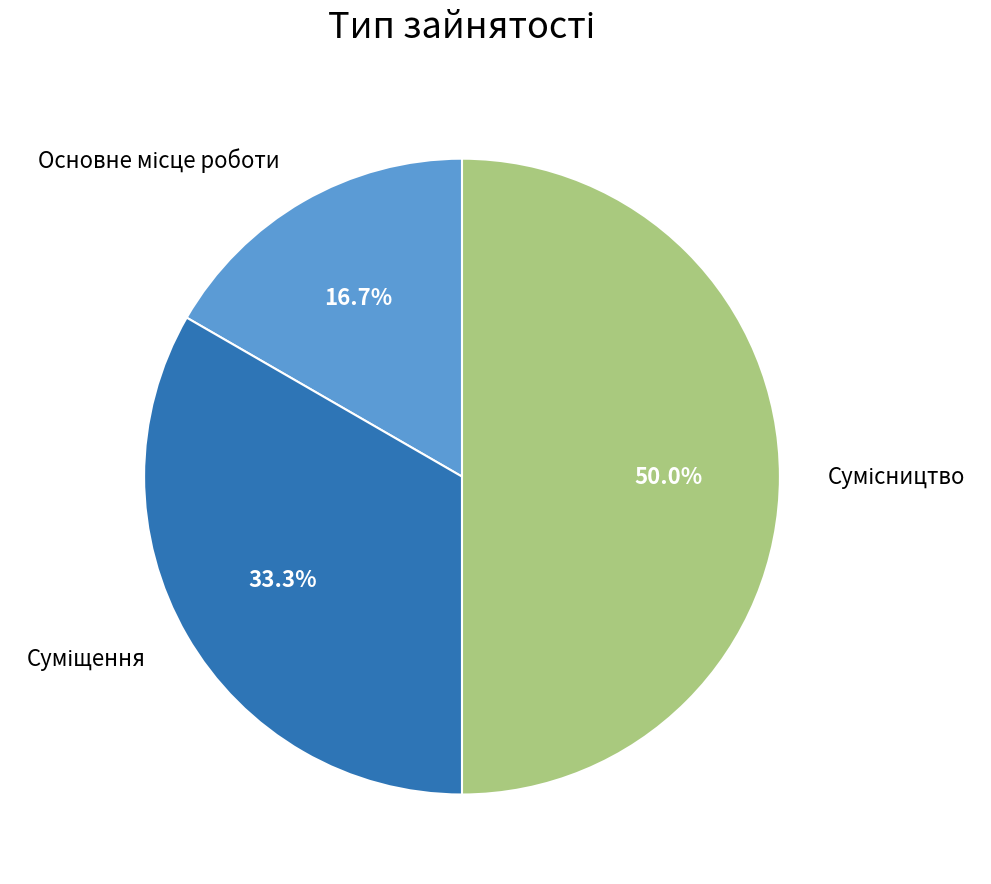

To the nearest percent, what percentage of the pie is Суміщення?

33%